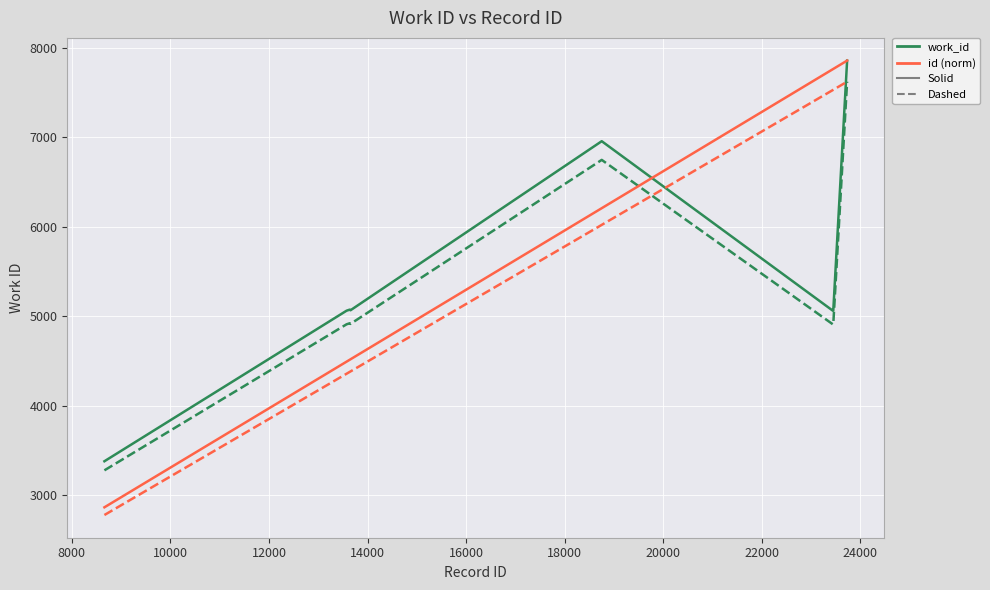

What is the maximum value shown in the chart?

7856.0